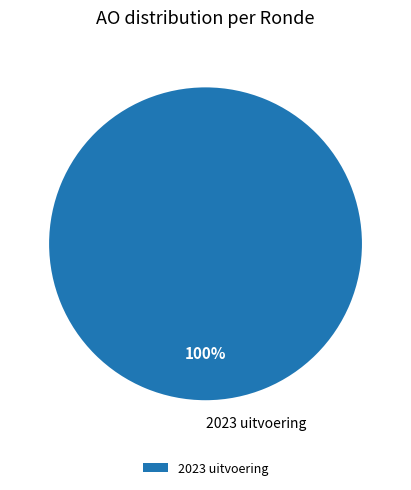

Is it true that 2023 uitvoering is 100% of the pie?

True